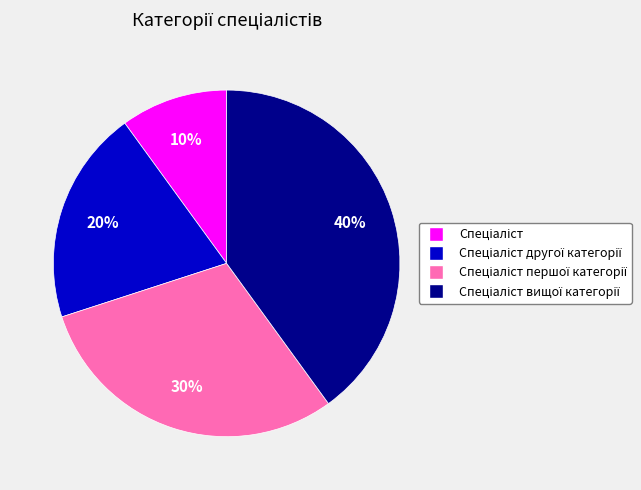

To the nearest percent, what is the difference between the largest and smallest slice percentages?

30%